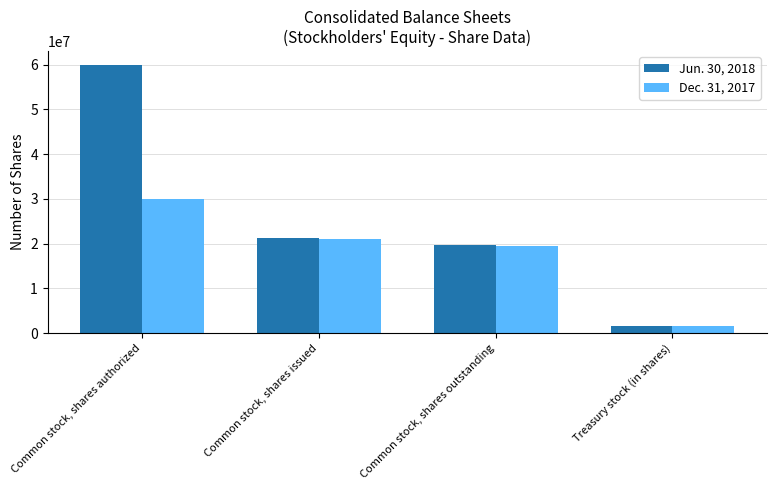

What is the total value across all series at Treasury stock (in shares)?

3197822